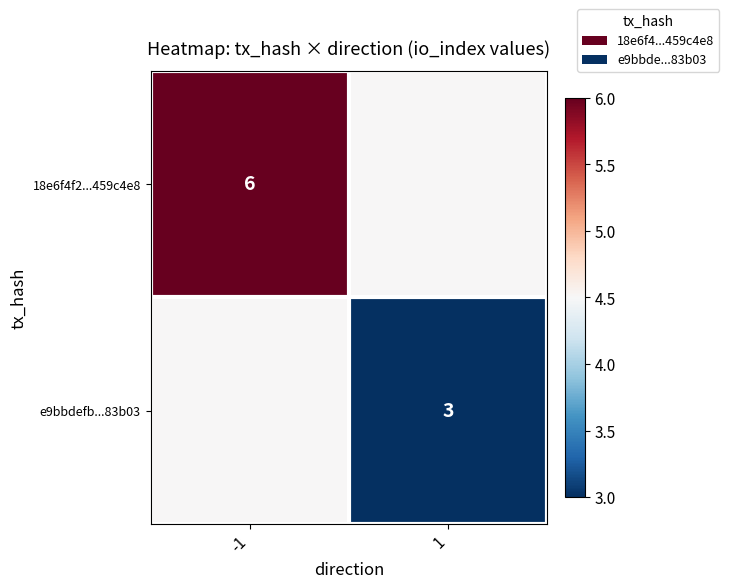

The 18e6f4f2...459c4e8 series shows 6.0 at -1. True or false?

True